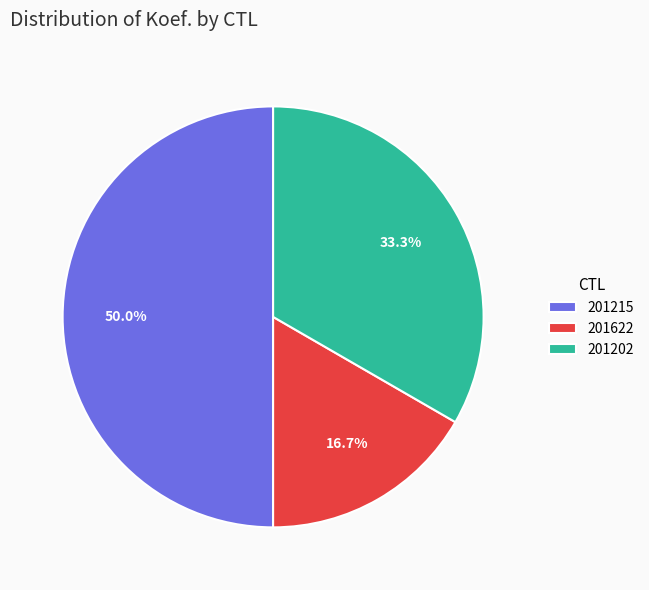

Is 201622 the majority of the pie?

No